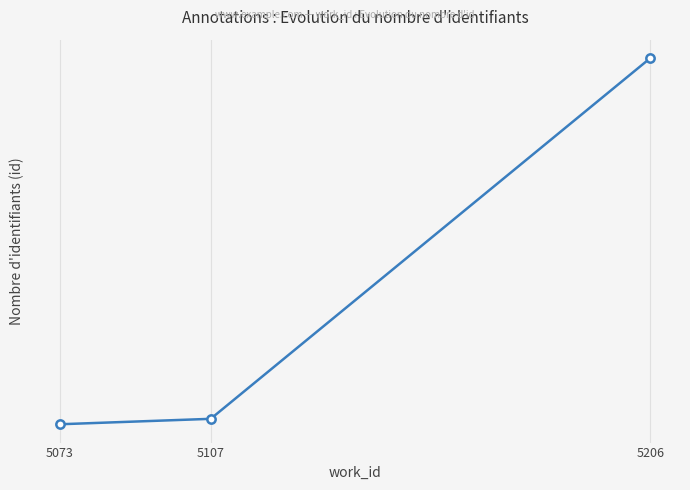

How many data points are above 23303?

1